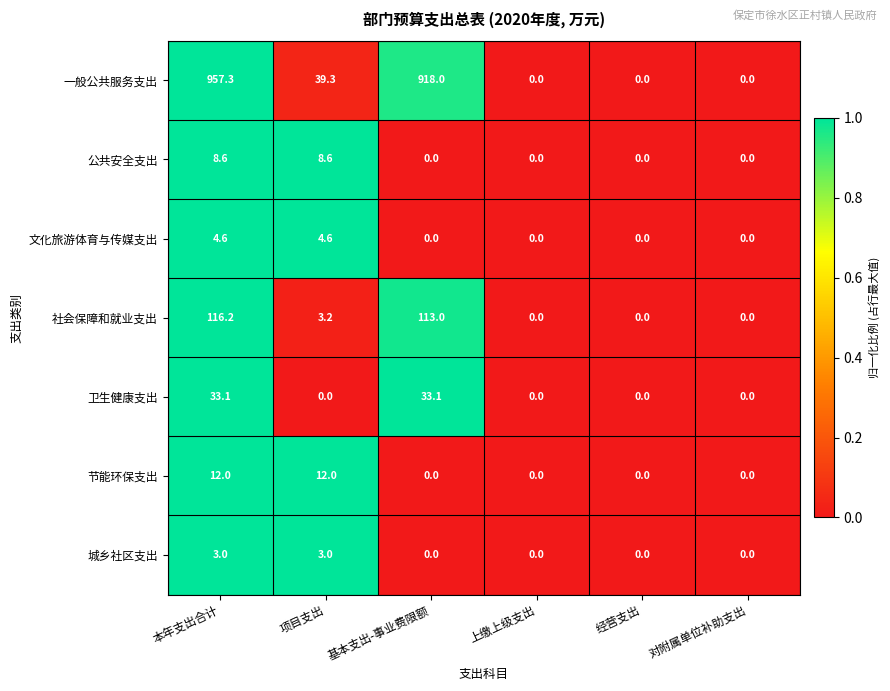

Which series has the largest total across all categories?

一般公共服务支出